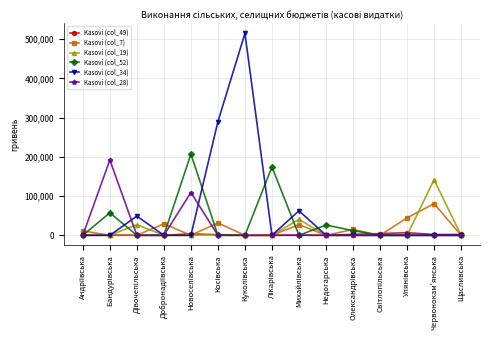

How many values in the Kasovi (col_52) series exceed 0?

5